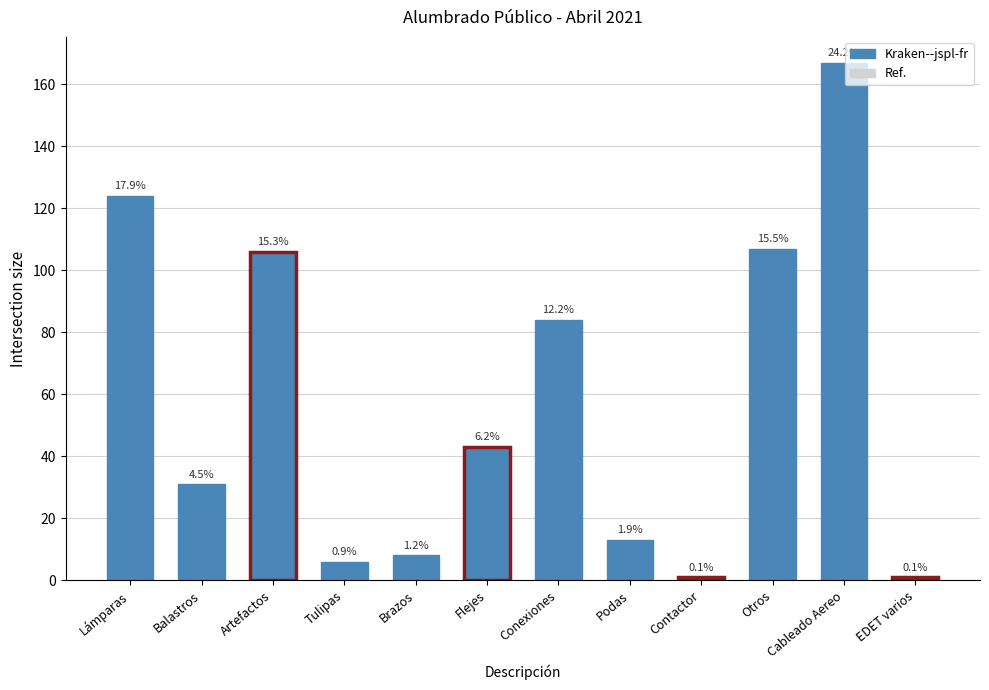

What is the value of the 1st bar from the left?

124